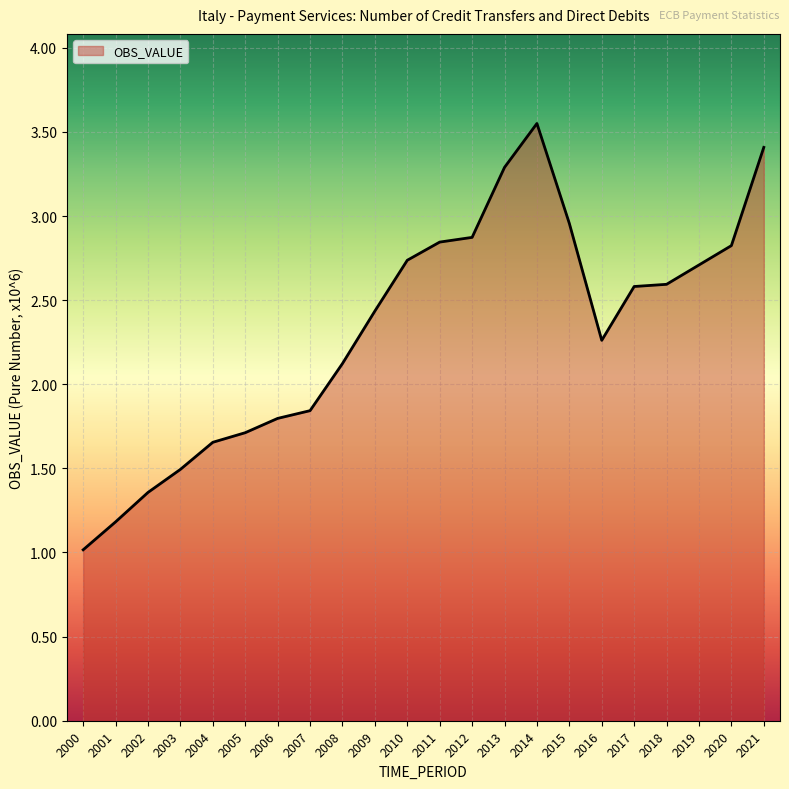

Between 2002 and 2014, which is larger?

2014